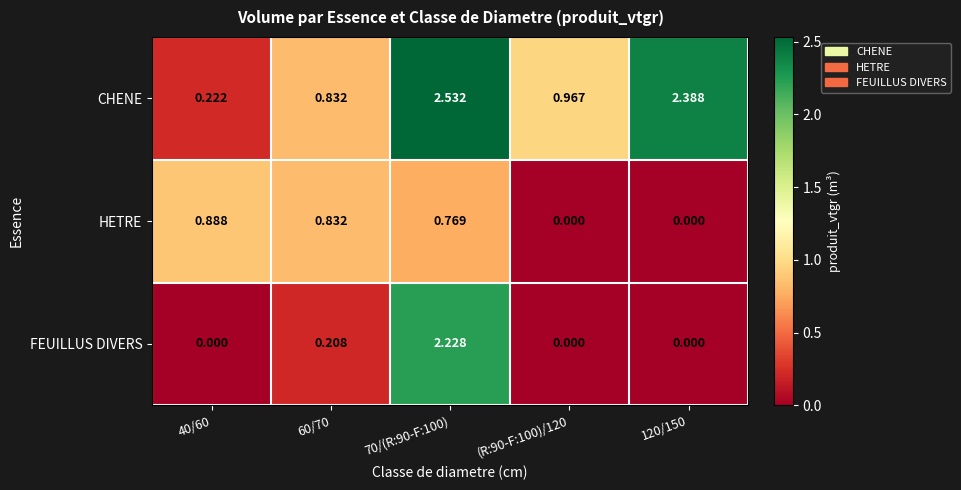

Which series has the widest spread of values?

CHENE